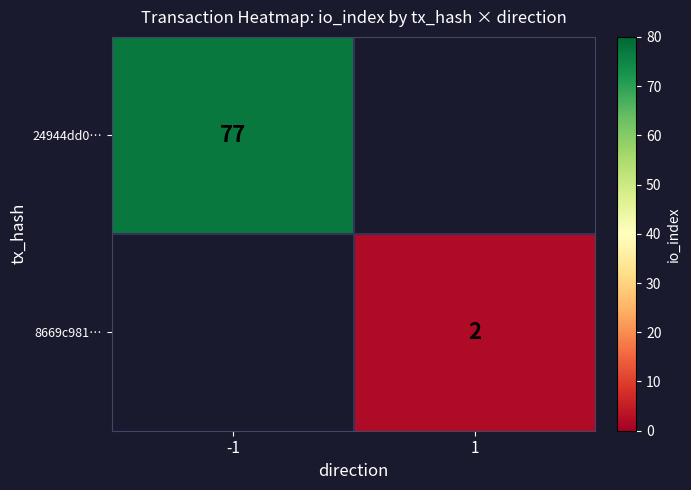

The value of 8669c981… at 1 is 1. True or false?

False